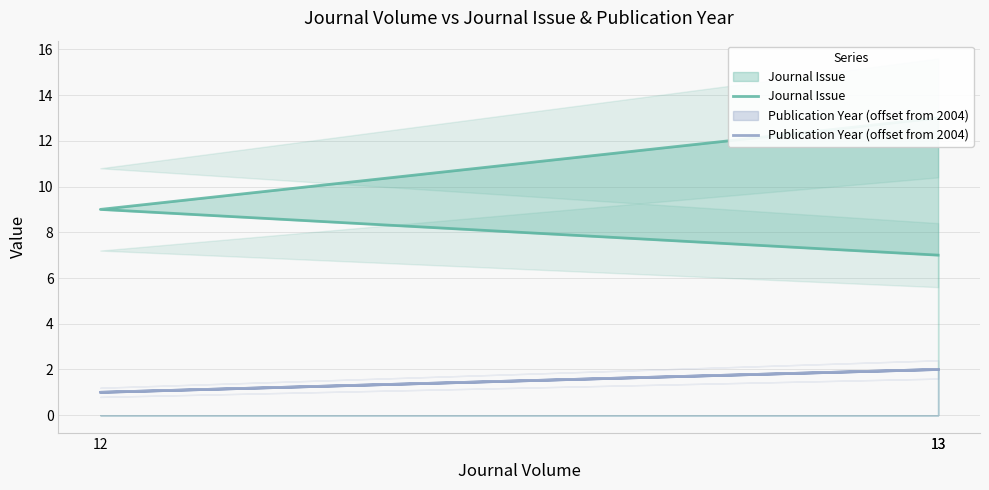

How many distinct data groups are displayed?

2